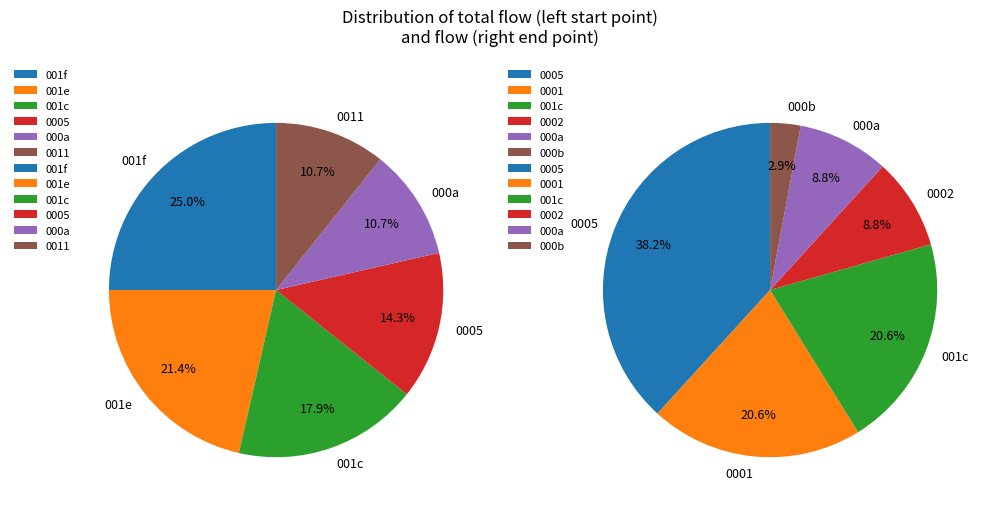

Is the sum of 0 and 10 greater than half?

No